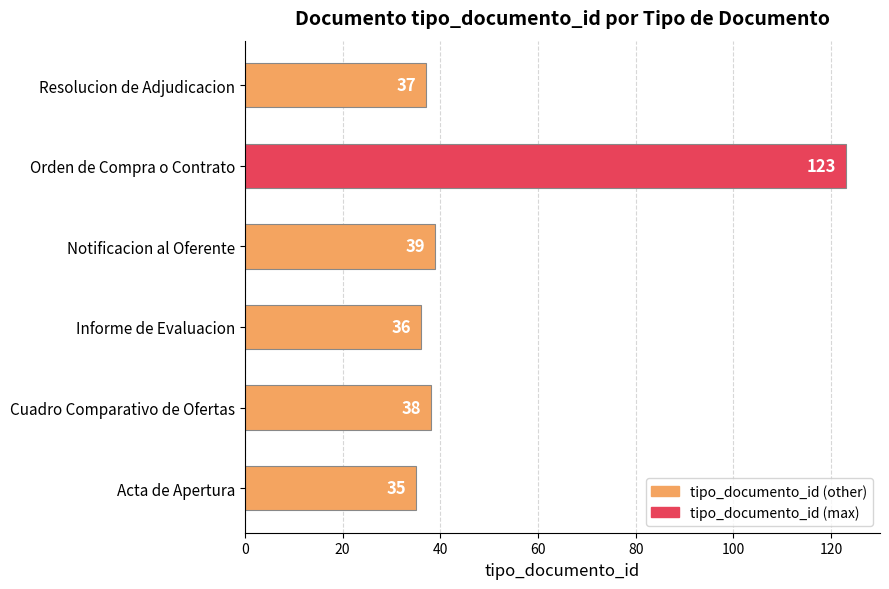

Count the number of categories in the chart.

6